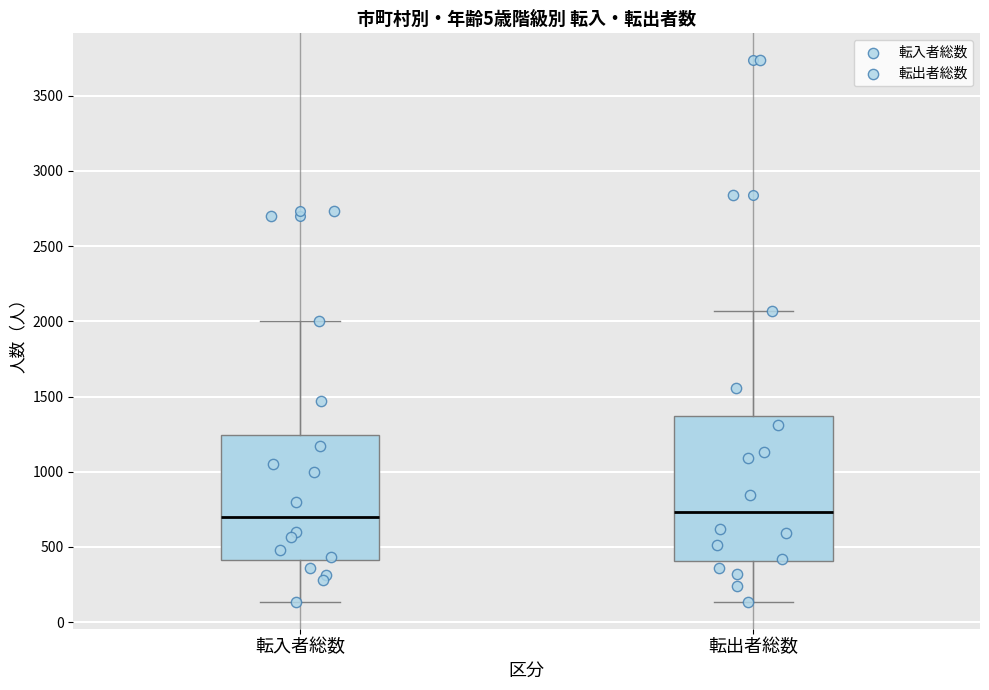

Reading left to right, transcribe this box plot: for each box, give where its median line is, the range the box spans, and where its two whiskers end, as read against the y-axis. The values are not printed on the chart, so give them approximately, as read against the axis.

転入者総数: median 700, box 400 to 1250, whiskers 150 to 2000
転出者総数: median 750, box 400 to 1350, whiskers 150 to 2050